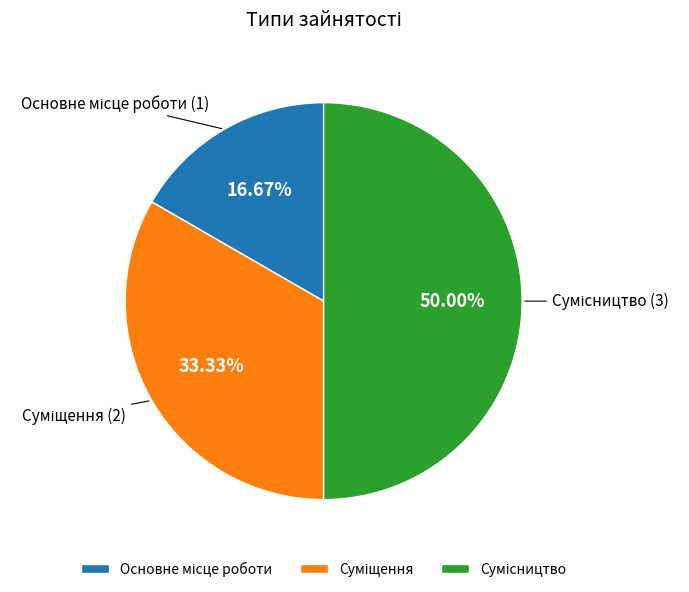

What is the ratio of the value at Основне місце роботи to the value at Суміщення?

0.5